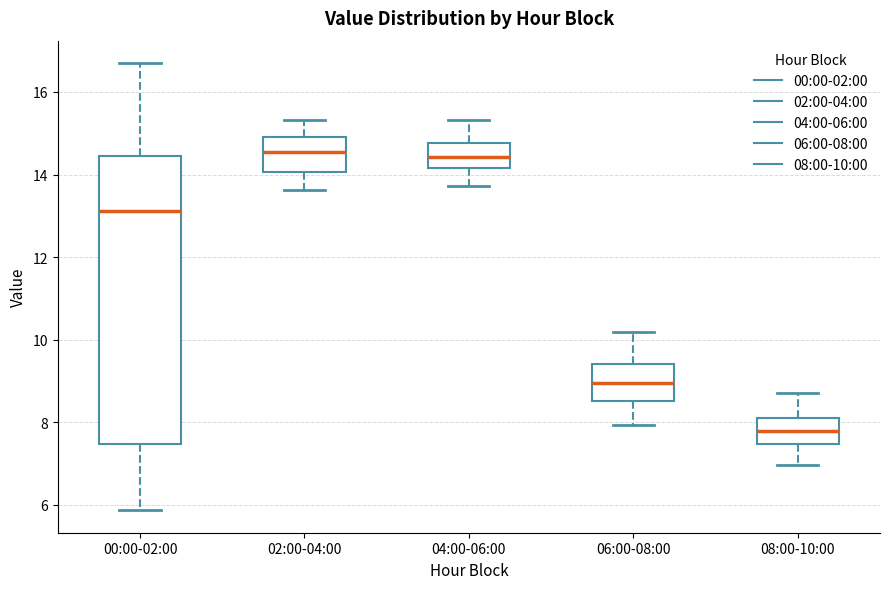

Which box has the lowest median line?

08:00-10:00